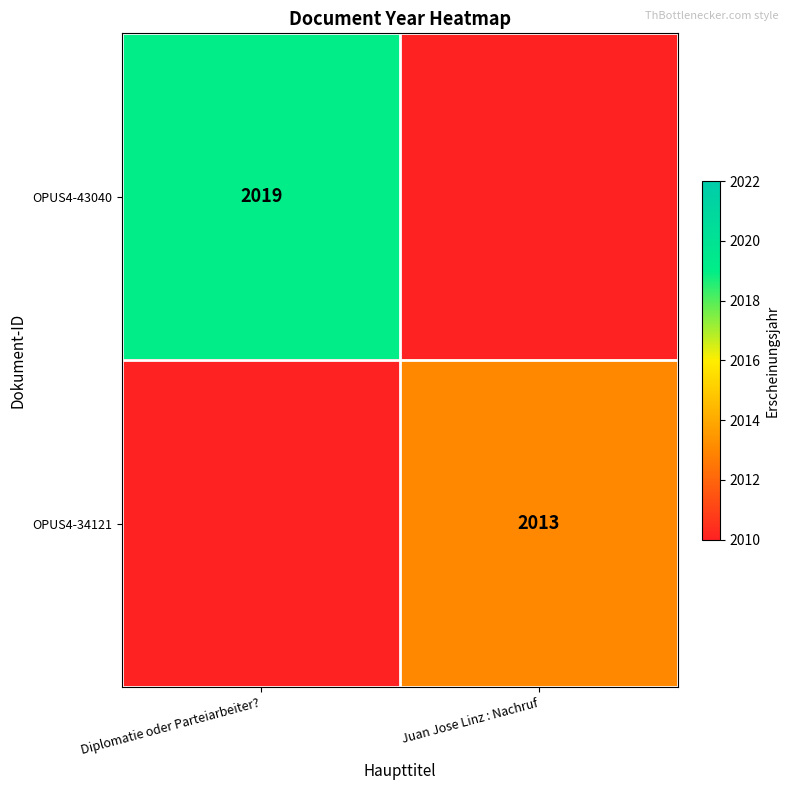

Is it true that OPUS4-43040 equals 2019 at Diplomatie oder Parteiarbeiter??

True